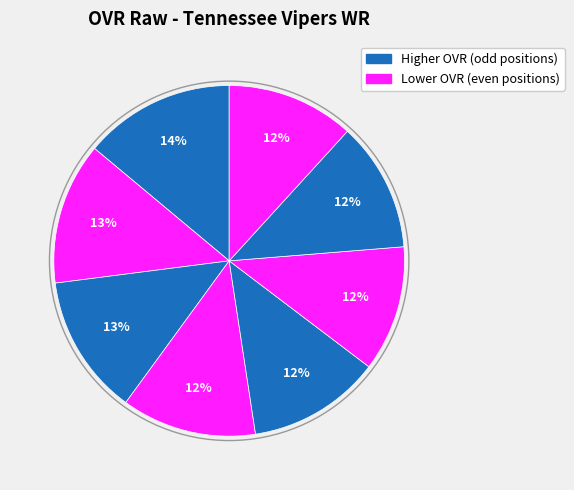

To the nearest percent, what is the difference between the largest and smallest slice percentages?

2%